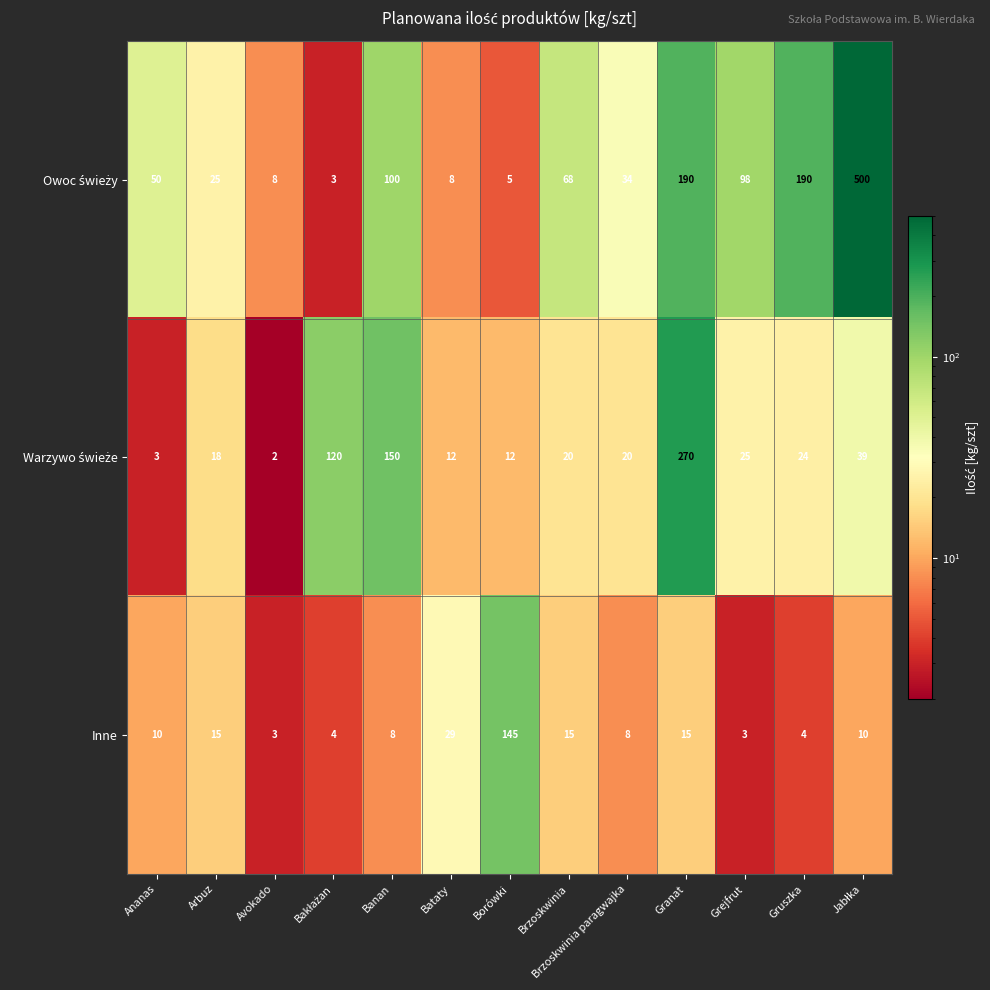

What is the difference between the maximum and minimum values in the Inne series?

142